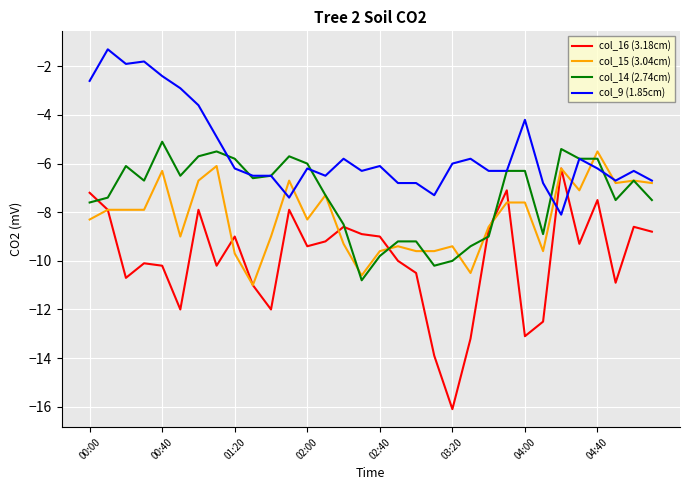

Which series ends up on top after the final intersection of col_15 (3.04cm) and col_16 (3.18cm)?

col_15 (3.04cm)